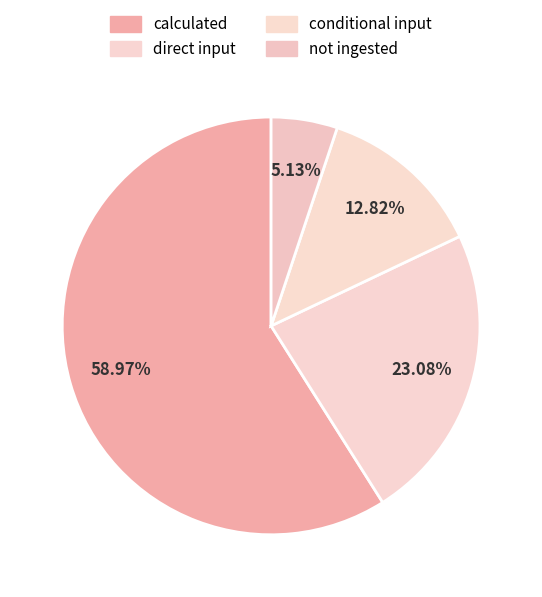

Count the number of slices in the pie.

4